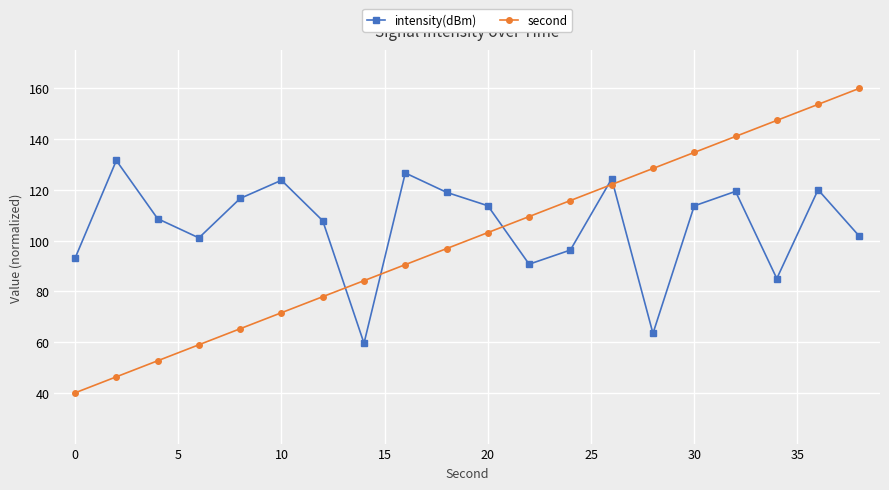

True or false: intensity(dBm) and second cross at least once.

True